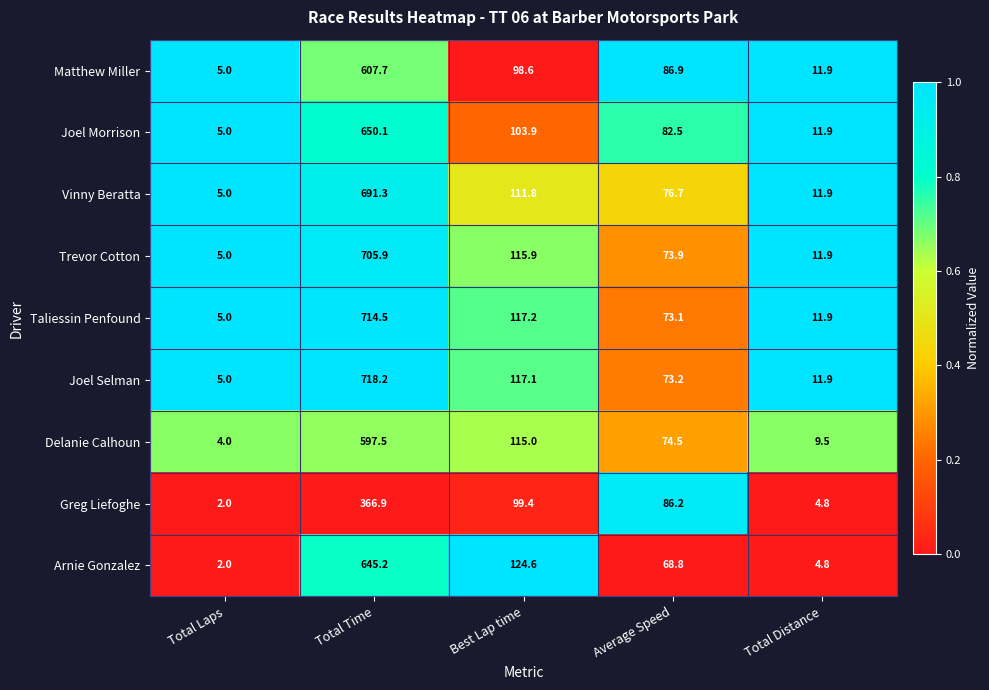

Is it true that Matthew Miller equals 98.6 at Best Lap time?

True